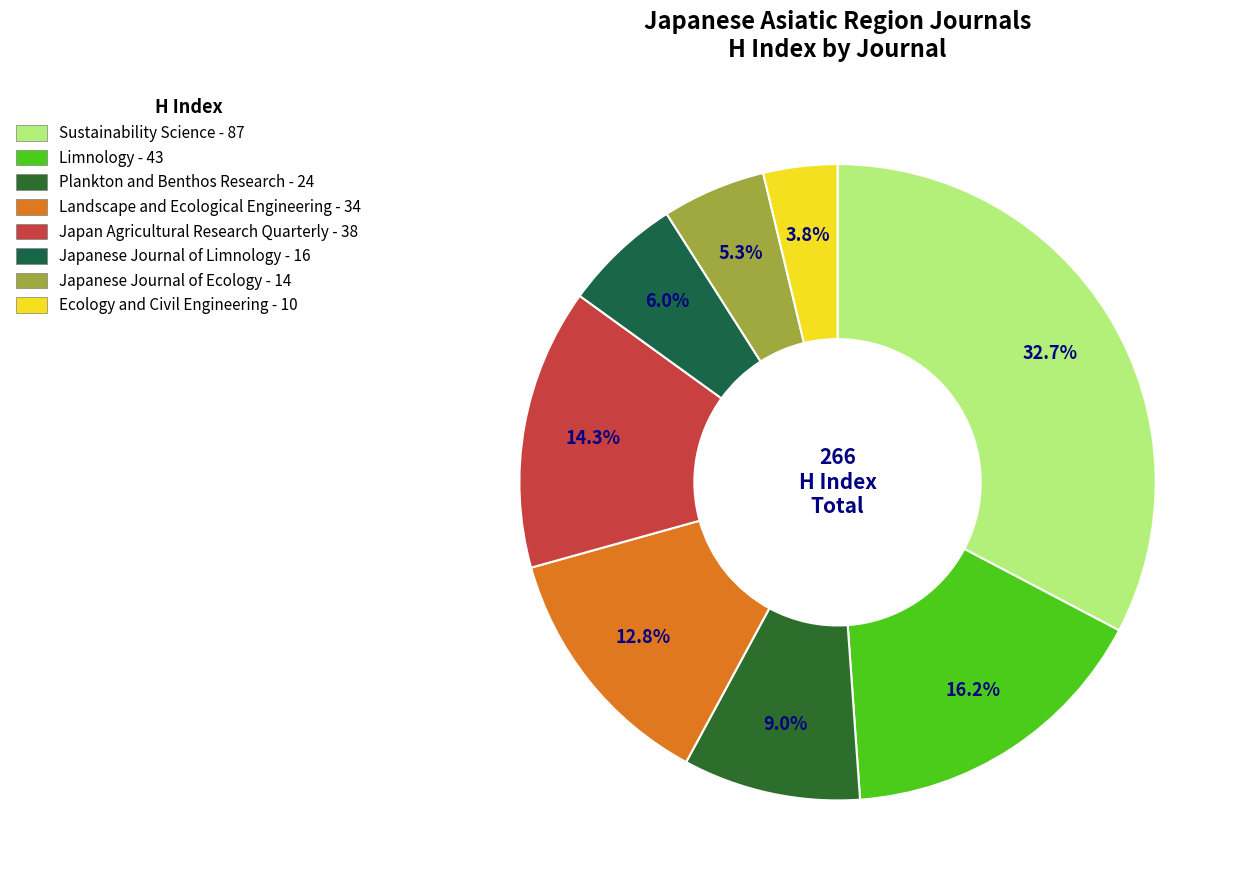

Which category has the biggest portion of the pie?

Sustainability Science